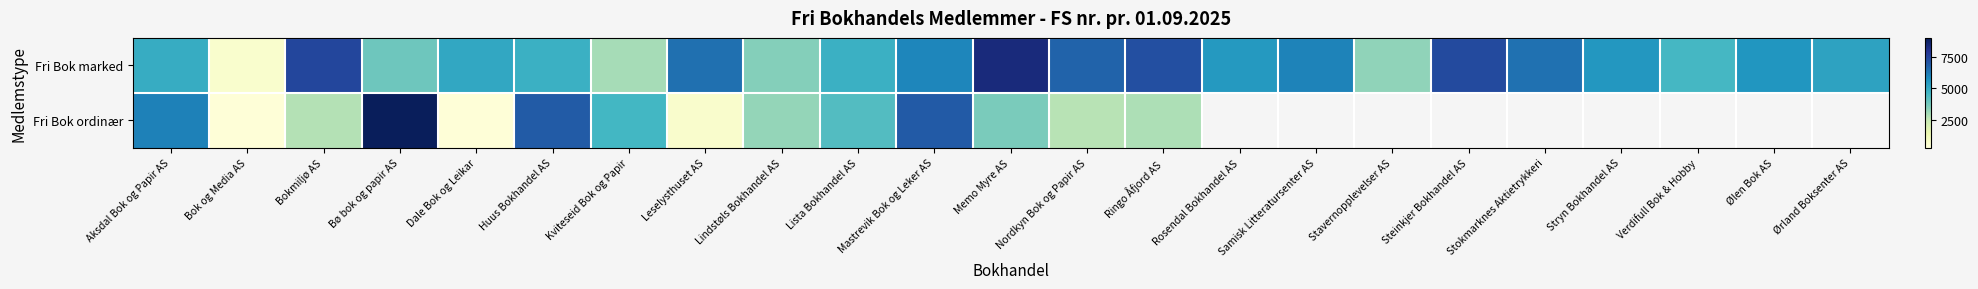

Which series has the widest spread of values?

Fri Bok ordinær